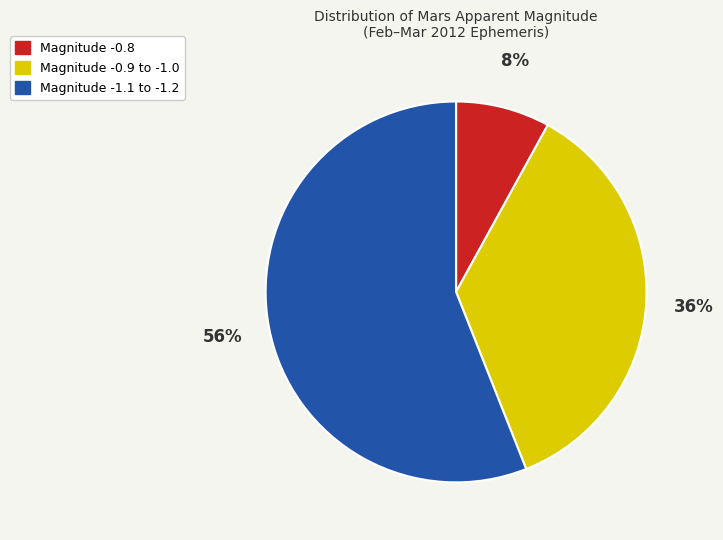

Does any single category account for the majority?

Yes